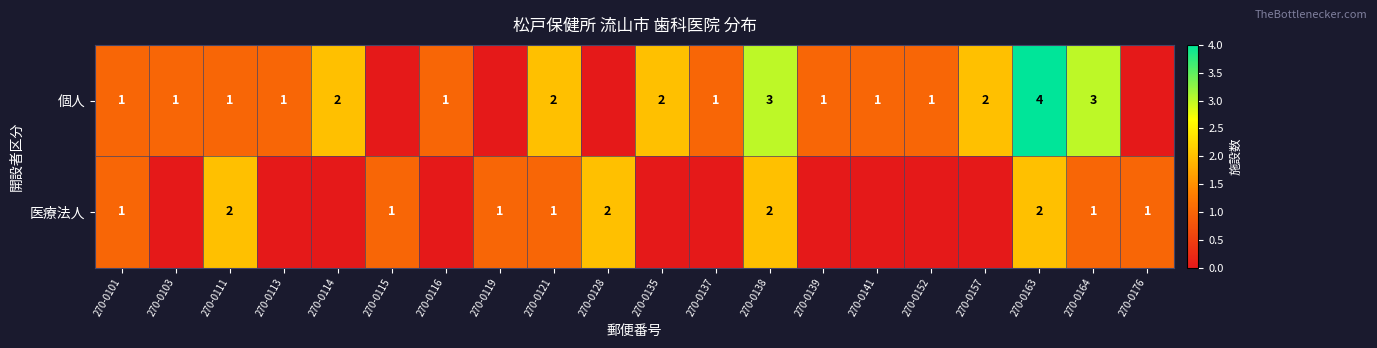

What is the sum of the 医療法人 values at 270-0176 and 270-0138?

3